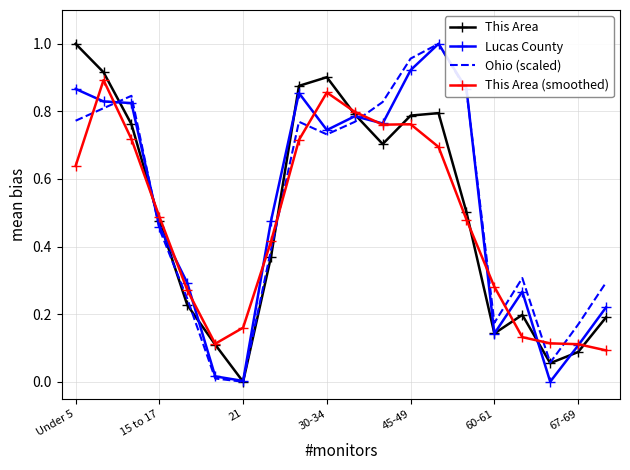

What are all the series names shown in the legend?

This Area, Lucas County, Ohio (scaled), This Area (smoothed)